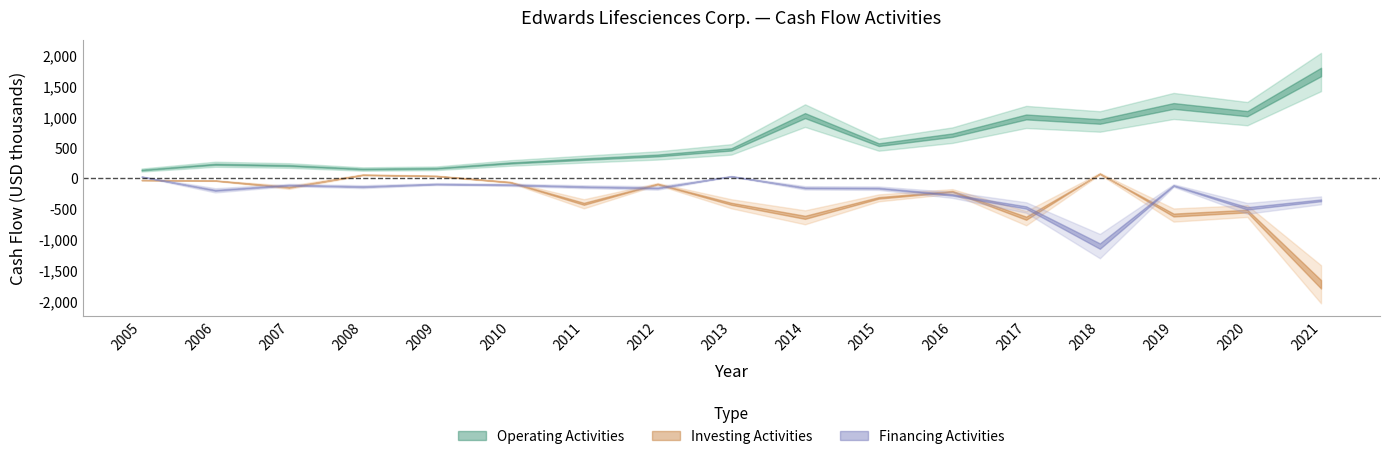

Between which two adjacent categories do Financing Activities and Investing Activities first intersect?

2005 and 2006